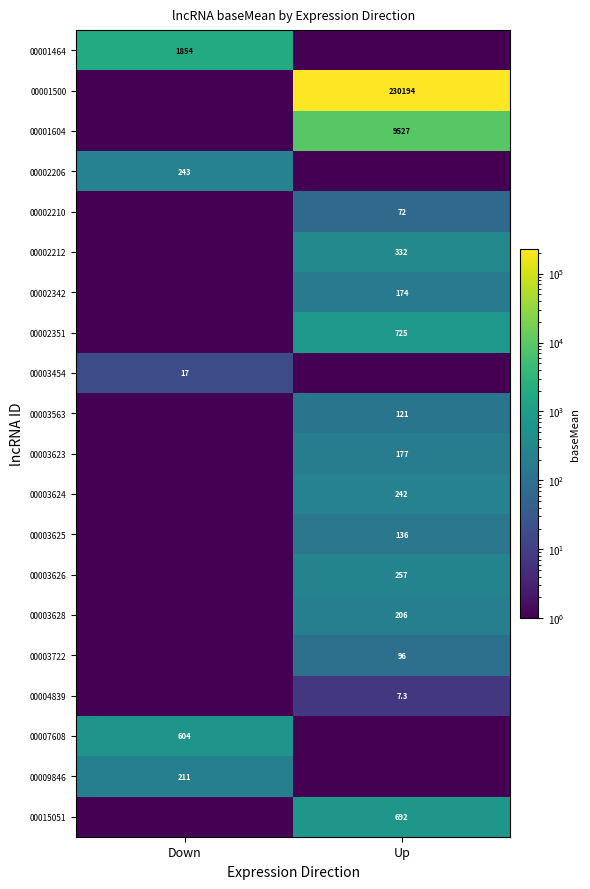

What is the total value across all series at Down?

2930.6